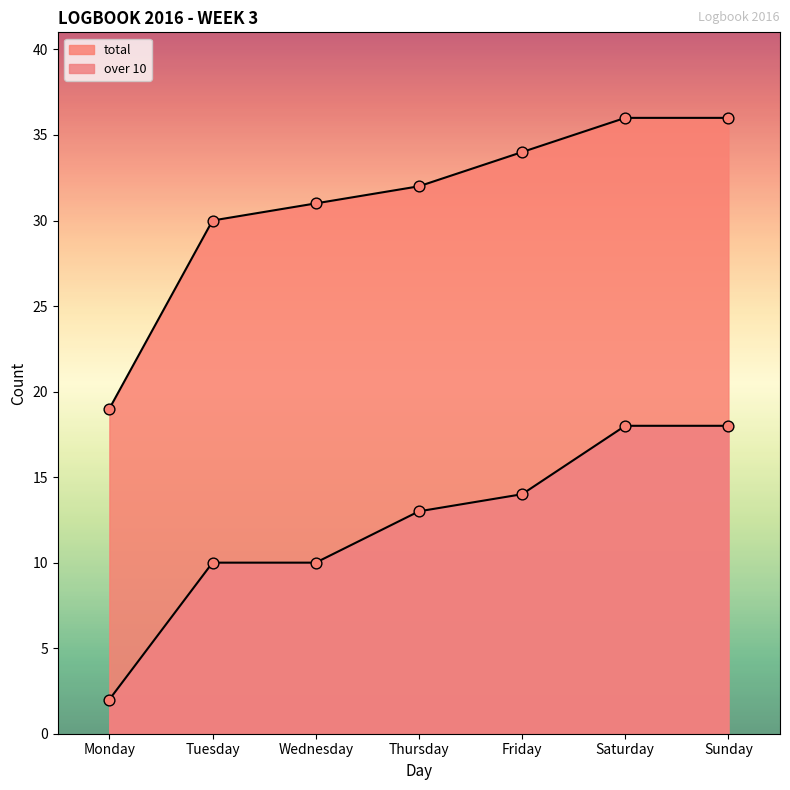

Which series has the largest total across all categories?

total